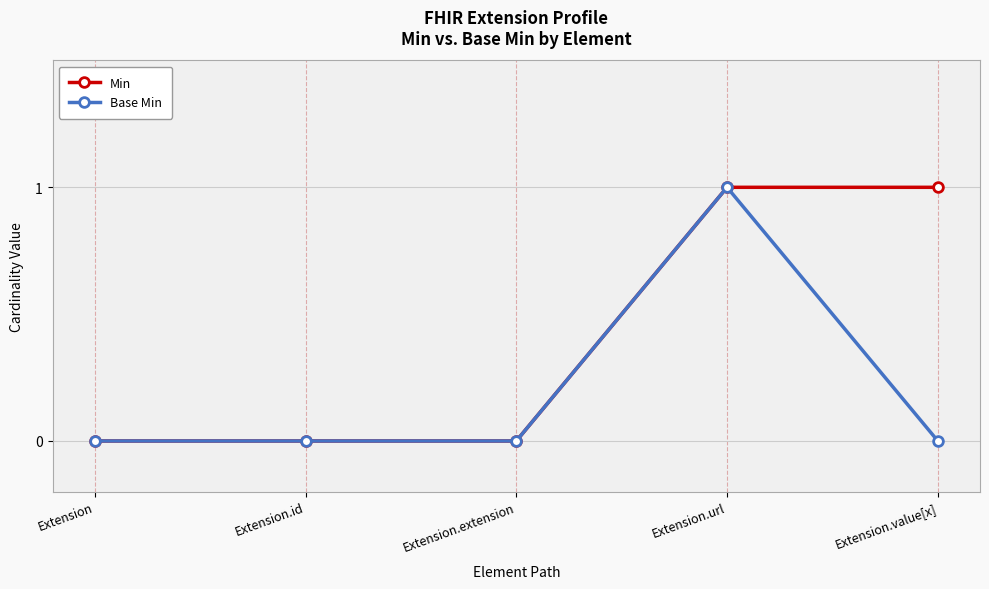

What is the label of the 3rd point from the left?

Extension.extension